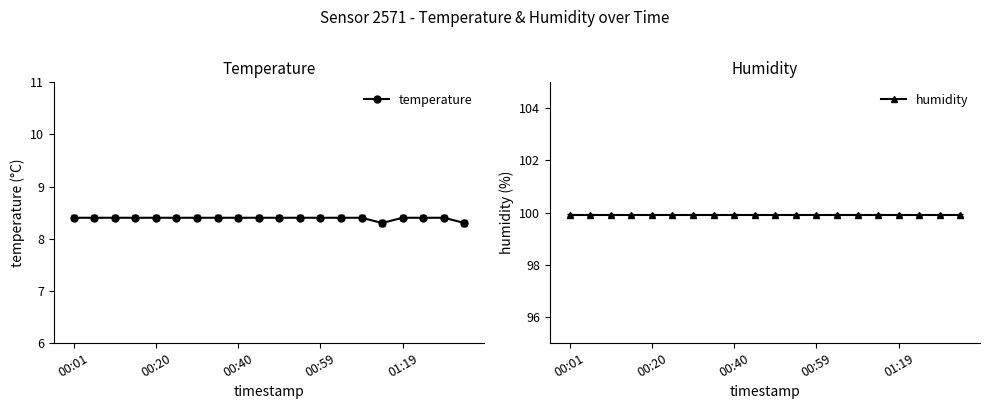

Reading right to left, transcribe all the data shown in this chart.

temperature: 8.3	8.4	8.4	8.4	8.3	8.4	8.4	8.4	8.4	8.4	8.4	8.4	8.4	8.4	8.4	8.4	8.4	8.4	8.4	8.4
humidity: 99.9	99.9	99.9	99.9	99.9	99.9	99.9	99.9	99.9	99.9	99.9	99.9	99.9	99.9	99.9	99.9	99.9	99.9	99.9	99.9